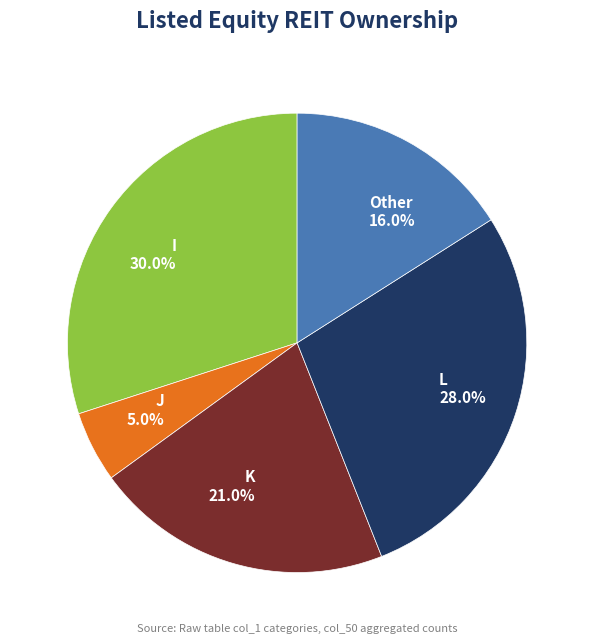

How many segments does this pie chart have?

5